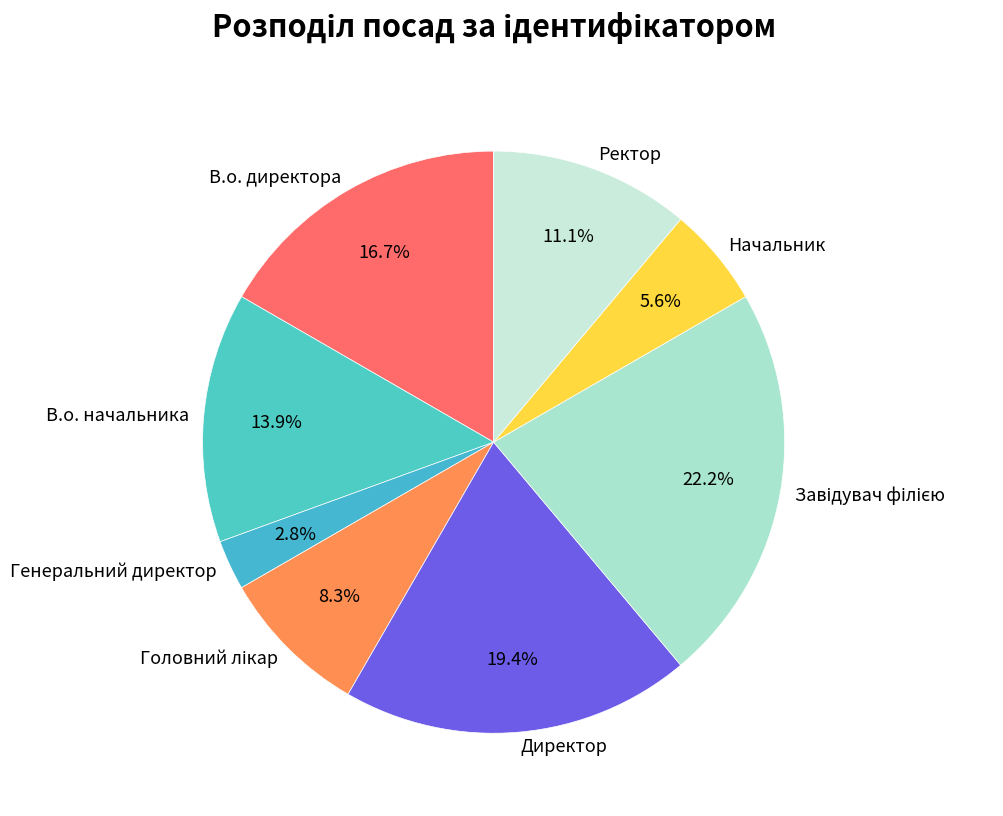

What is the smallest slice in the pie chart?

Генеральний директор